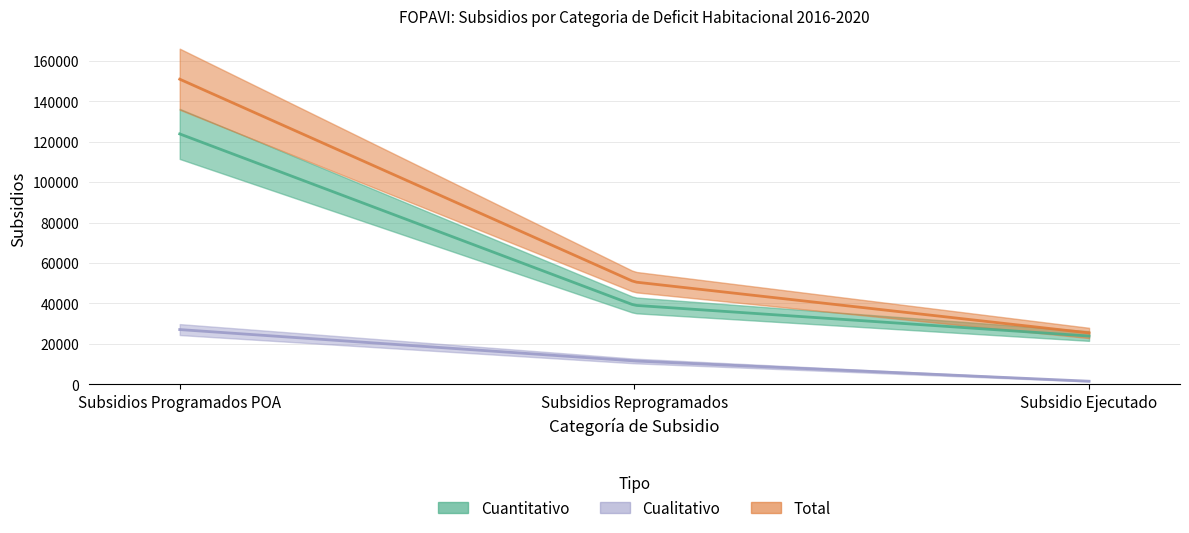

Between Subsidios Reprogramados and Subsidio Ejecutado, which series saw the biggest shift?

Total